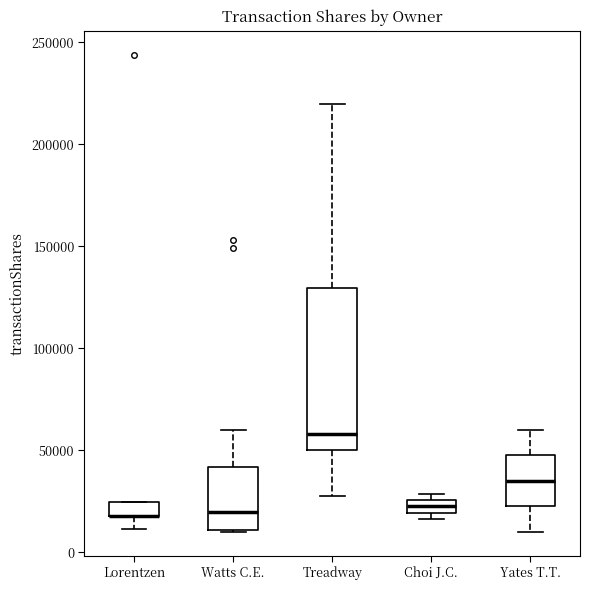

Which box is the tallest, from its lower edge to its upper edge?

Treadway